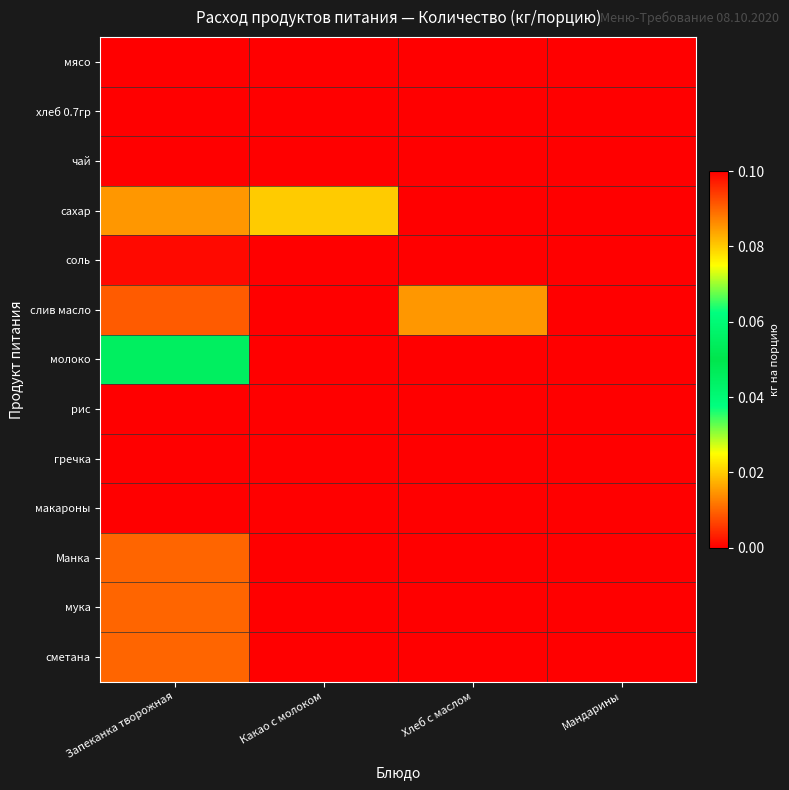

Reading left to right, extract all data points from this chart.

мясо: Запеканка творожная=0.0	Какао с молоком=0.0	Хлеб с маслом=0.0	Мандарины=0.0
хлеб 0.7гр: Запеканка творожная=0.0	Какао с молоком=0.0	Хлеб с маслом=0.1	Мандарины=0.0
чай: Запеканка творожная=0.0	Какао с молоком=0.0	Хлеб с маслом=0.0	Мандарины=0.0
сахар: Запеканка творожная=0.0	Какао с молоком=0.0	Хлеб с маслом=0.0	Мандарины=0.0
соль: Запеканка творожная=0.0	Какао с молоком=0.0	Хлеб с маслом=0.0	Мандарины=0.0
слив масло: Запеканка творожная=0.0	Какао с молоком=0.0	Хлеб с маслом=0.0	Мандарины=0.0
молоко: Запеканка творожная=0.1	Какао с молоком=0.1	Хлеб с маслом=0.0	Мандарины=0.0
рис: Запеканка творожная=0.0	Какао с молоком=0.0	Хлеб с маслом=0.0	Мандарины=0.0
гречка: Запеканка творожная=0.0	Какао с молоком=0.0	Хлеб с маслом=0.0	Мандарины=0.0
макароны: Запеканка творожная=0.0	Какао с молоком=0.0	Хлеб с маслом=0.0	Мандарины=0.0
Манка: Запеканка творожная=0.0	Какао с молоком=0.0	Хлеб с маслом=0.0	Мандарины=0.0
мука: Запеканка творожная=0.0	Какао с молоком=0.0	Хлеб с маслом=0.0	Мандарины=0.0
сметана: Запеканка творожная=0.0	Какао с молоком=0.0	Хлеб с маслом=0.0	Мандарины=0.0